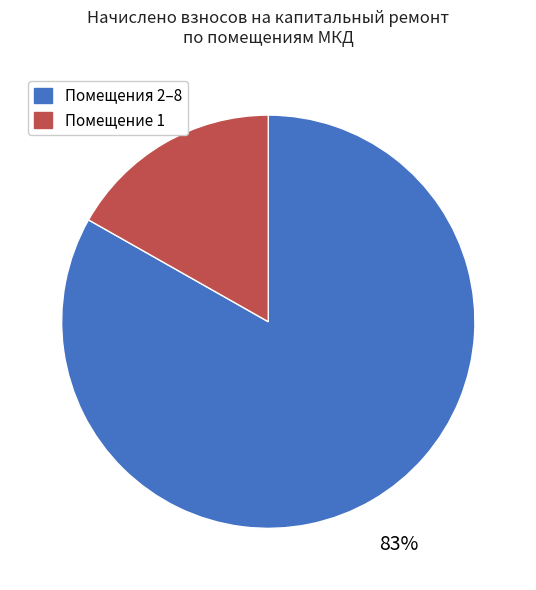

Is there any slice that represents more than half of the pie?

Yes